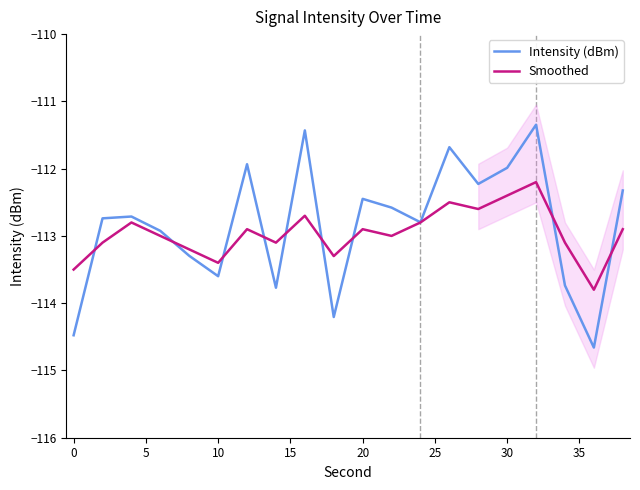

The Smoothed series shows -36.2 at 20. True or false?

False